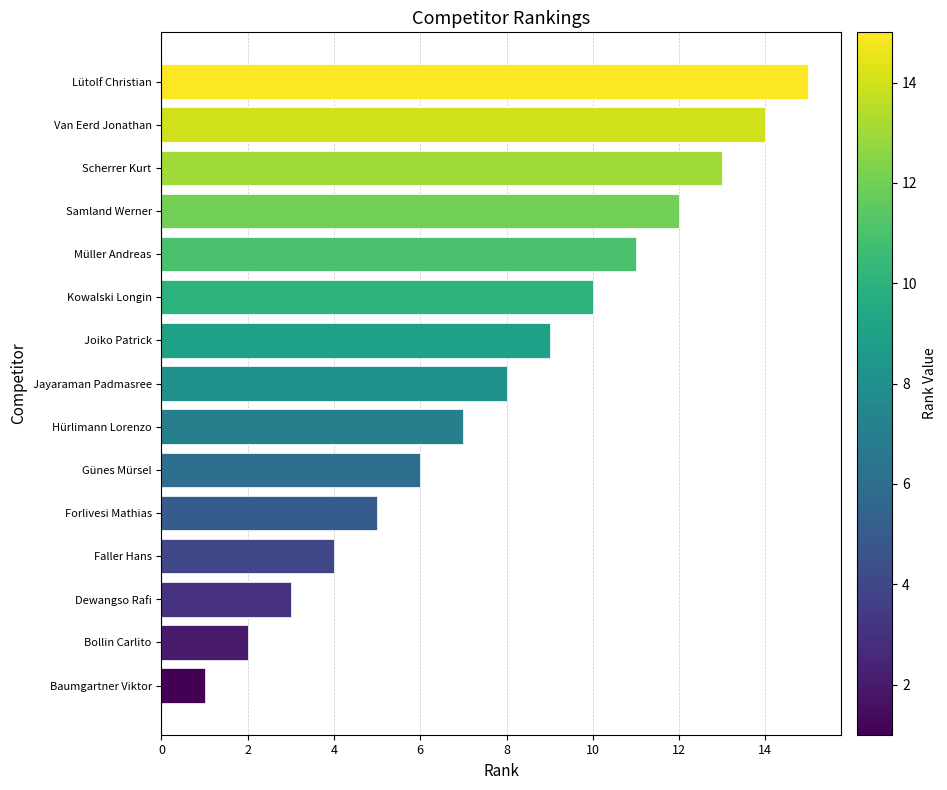

What is the difference between the maximum and minimum values?

14